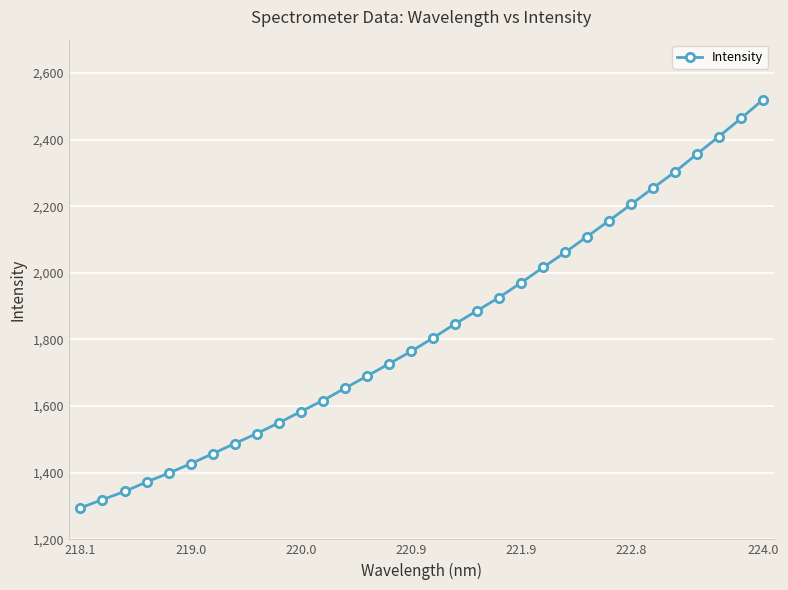

What is the greatest value displayed?

2519.8